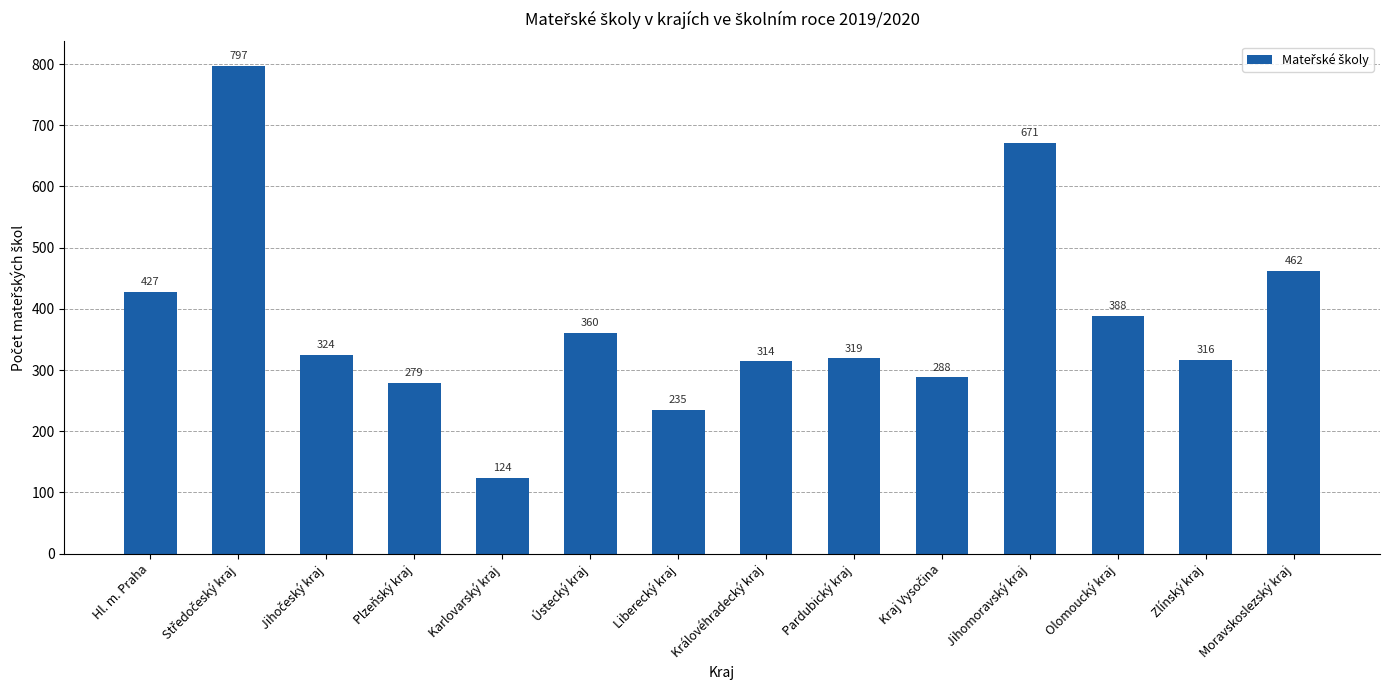

How many categories are shown in the chart?

14